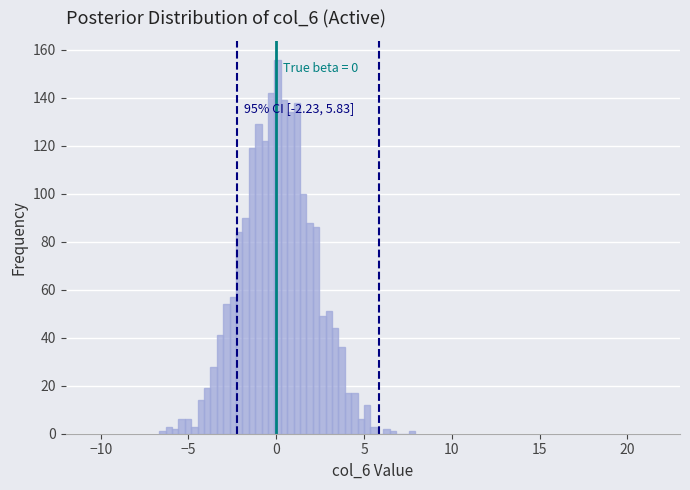

Around what value on the x-axis is the tallest bar? Give the approximate position of its centre, as read against the axis.

0.0